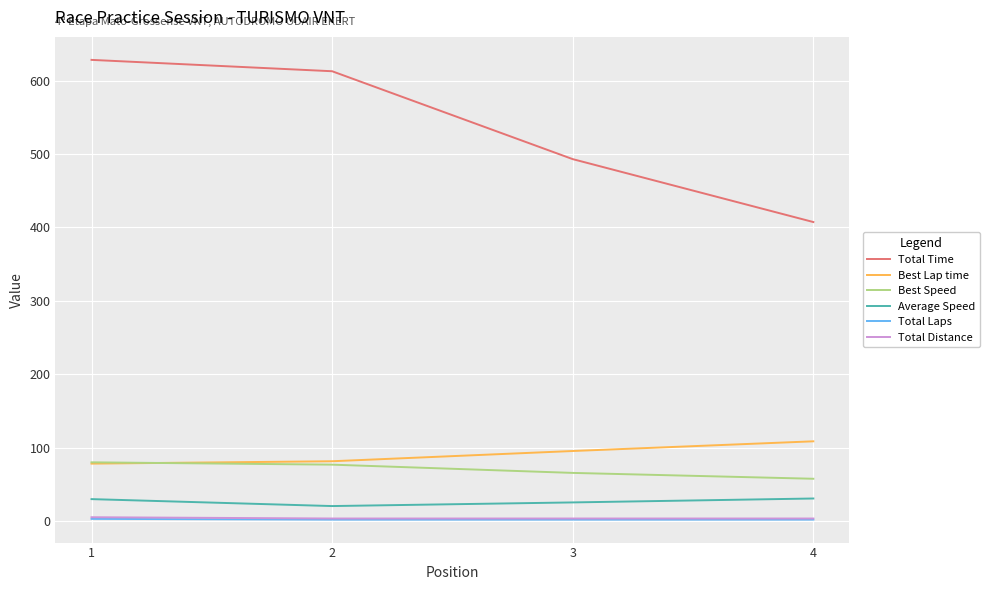

Rank the categories by Total Time value from lowest to highest.

4, 3, 2, 1